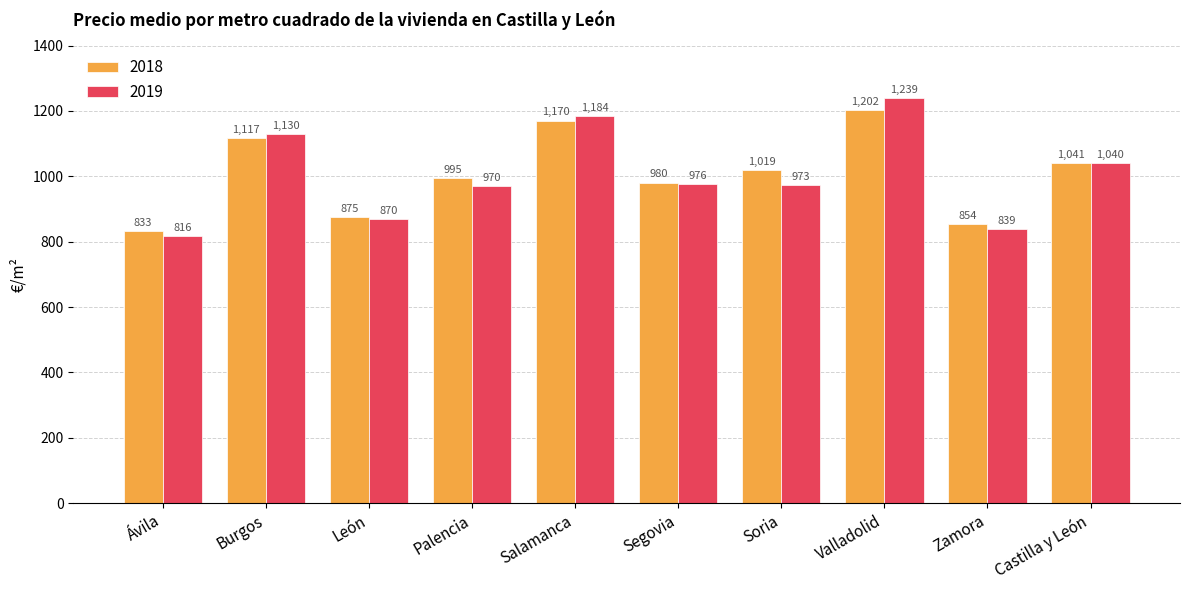

Is the value of 2018 at Burgos greater than the value of 2019 at Zamora?

Yes